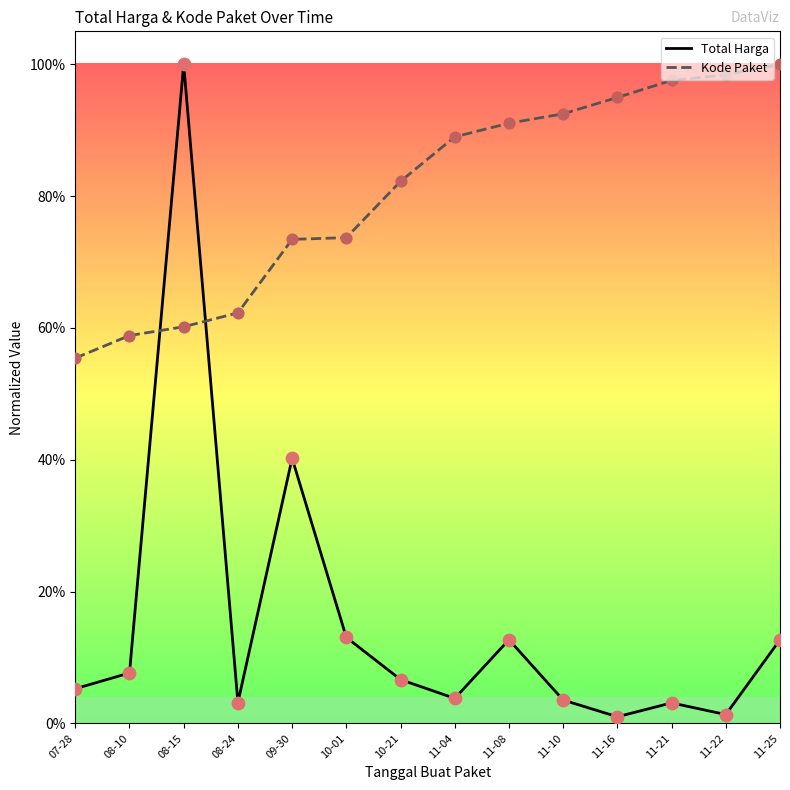

At how many categories does at least one series exceed 0?

14